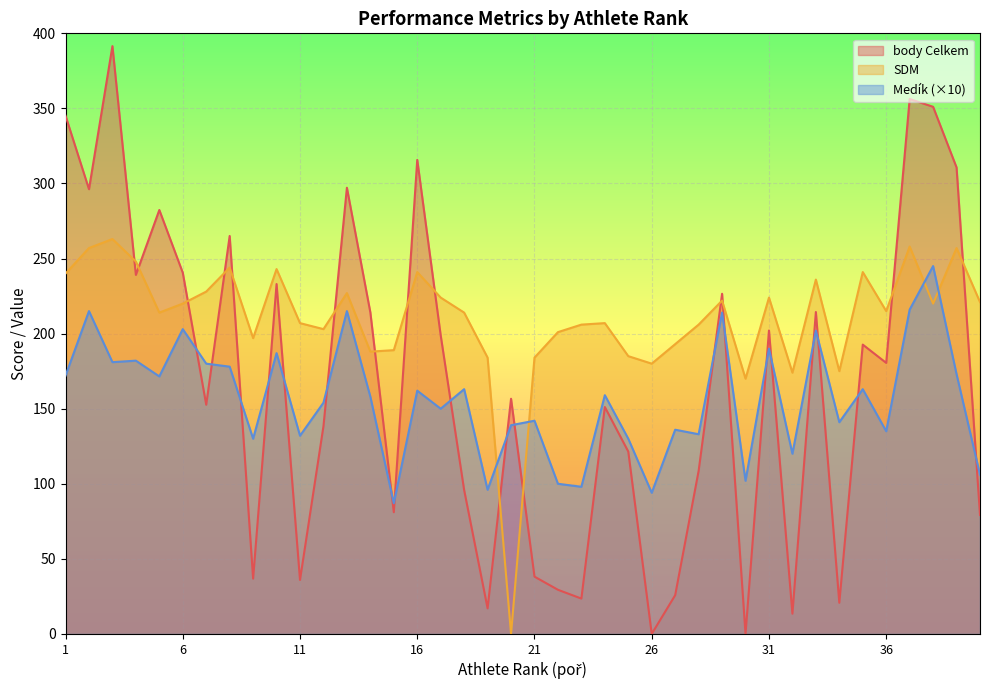

How many values in the body Celkem series are below 180?

20